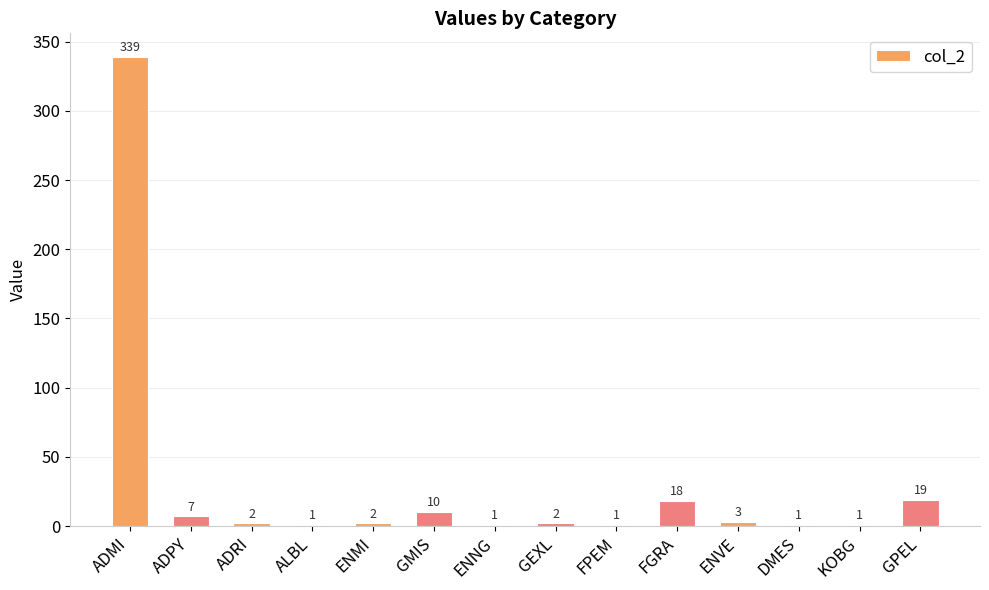

The chart shows a value of 2 at ENMI. True or false?

True